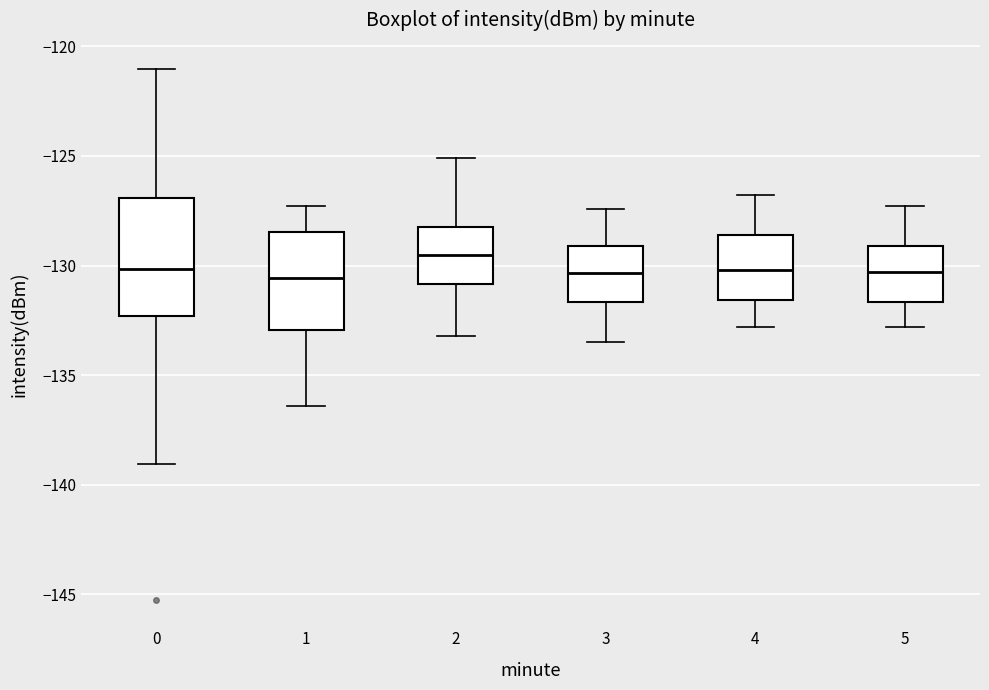

Comparing the boxes themselves (not the whiskers), which one is the tallest?

0